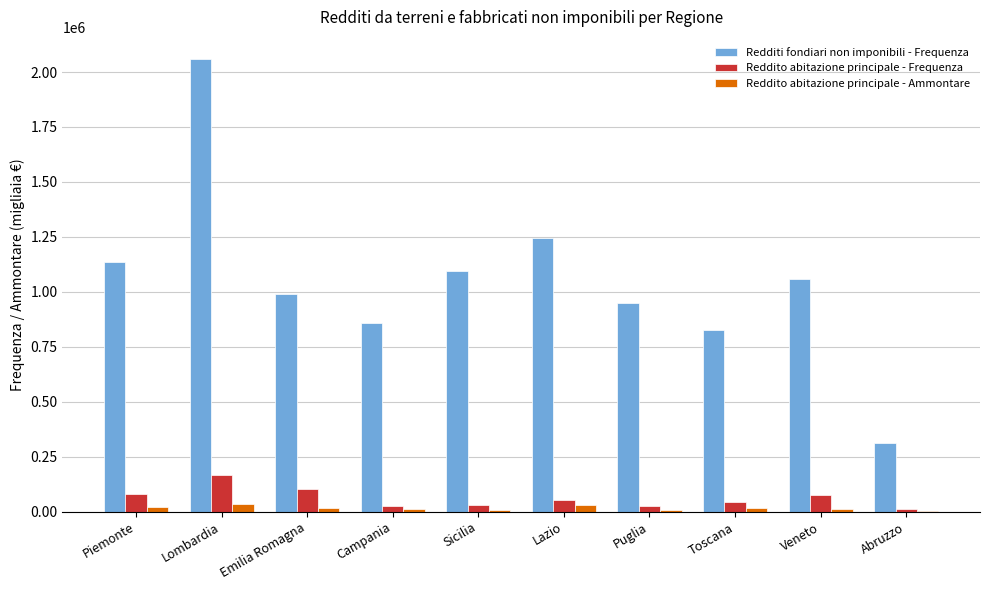

Between Lazio and Toscana, which series saw the biggest shift?

Redditi fondiari non imponibili - Frequenza